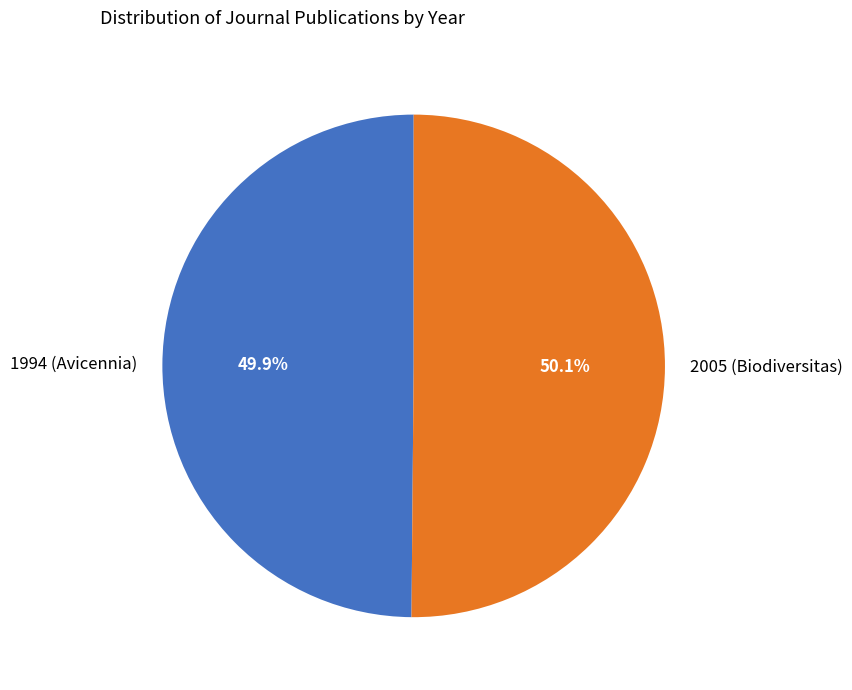

To the nearest percent, what percentage of the pie is 2005?

50%